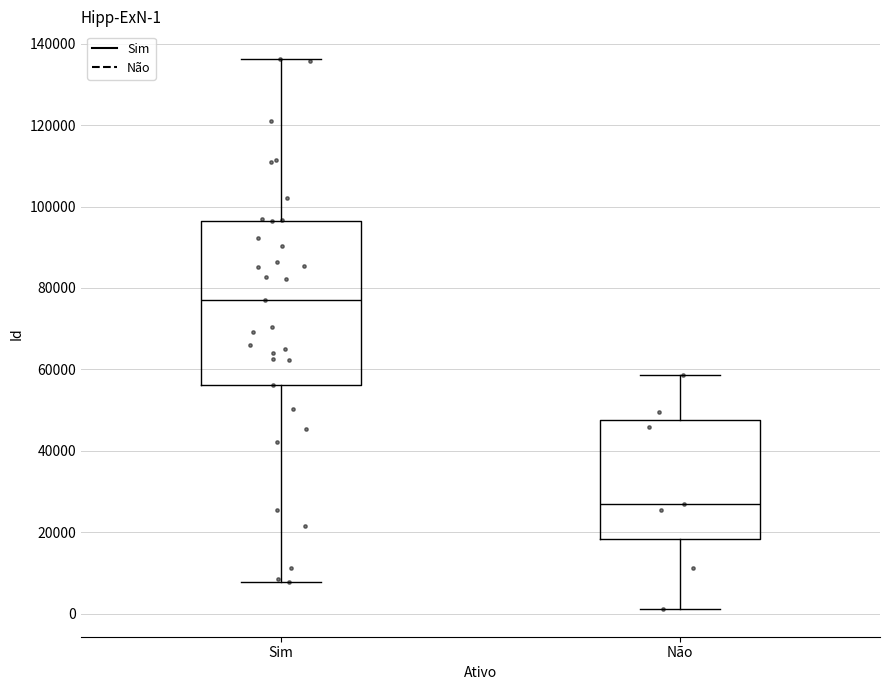

Which box is the tallest, from its lower edge to its upper edge?

Sim